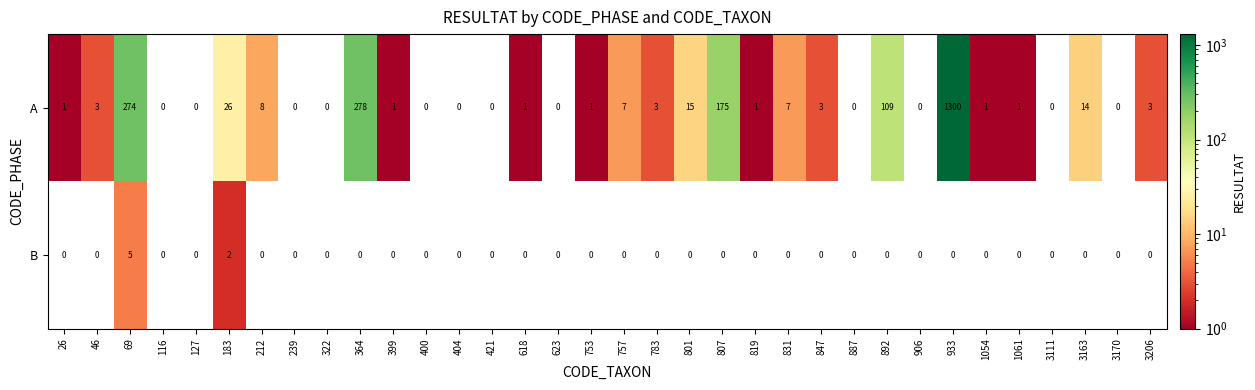

What is the difference between the highest and lowest values at 399?

1